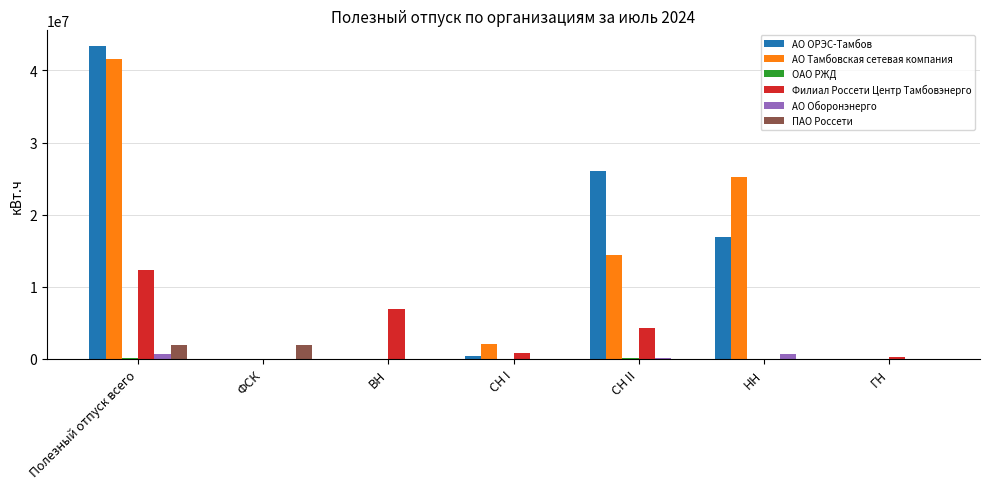

Does the chart contain stacked bars?

No